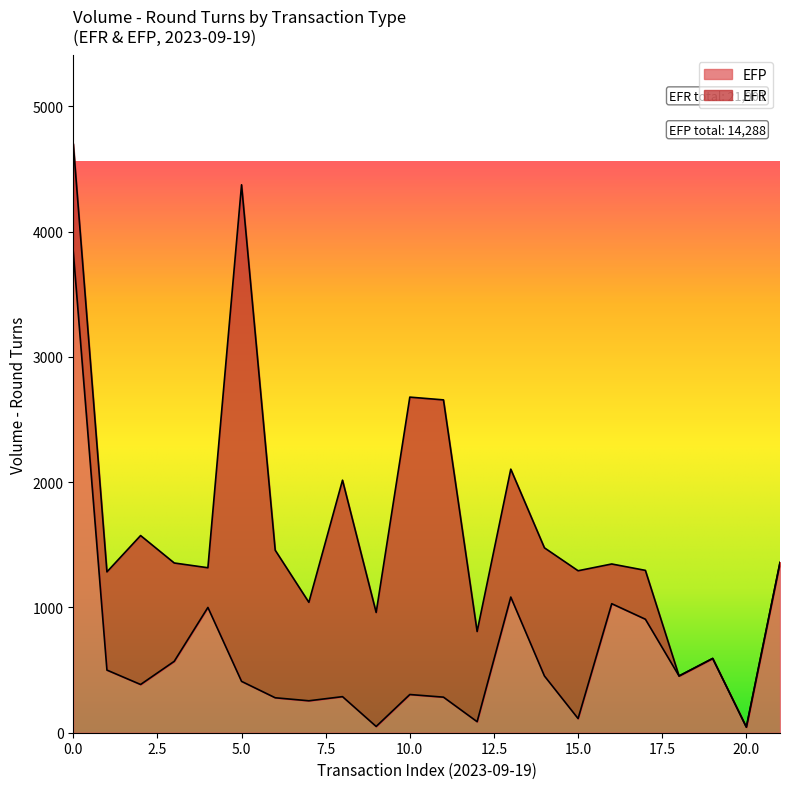

What is the maximum value shown in the chart?

3839